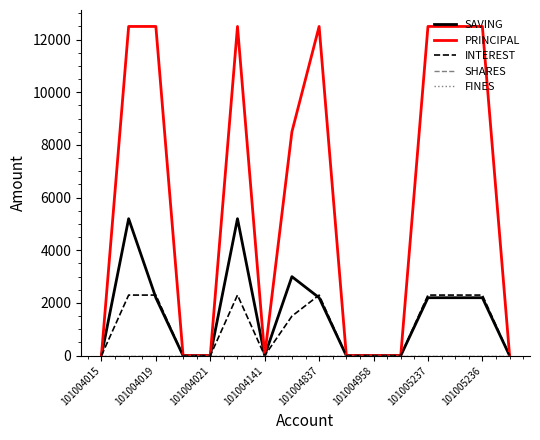

True or false: SAVING and SHARES cross at least once.

False